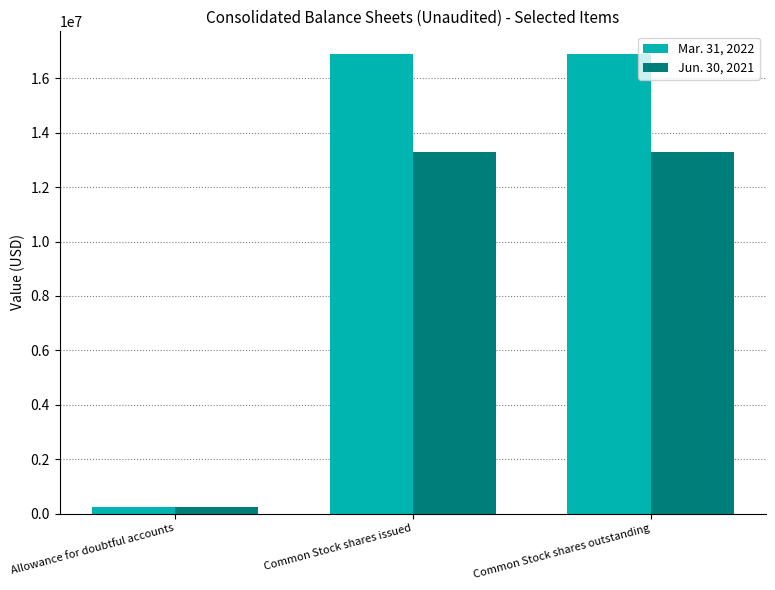

Reading left to right, list all the values displayed in this chart.

Mar. 31, 2022: Allowance for doubtful accounts=253633	Common Stock shares issued=16887840	Common Stock shares outstanding=16887840
Jun. 30, 2021: Allowance for doubtful accounts=251383	Common Stock shares issued=13282476	Common Stock shares outstanding=13282476